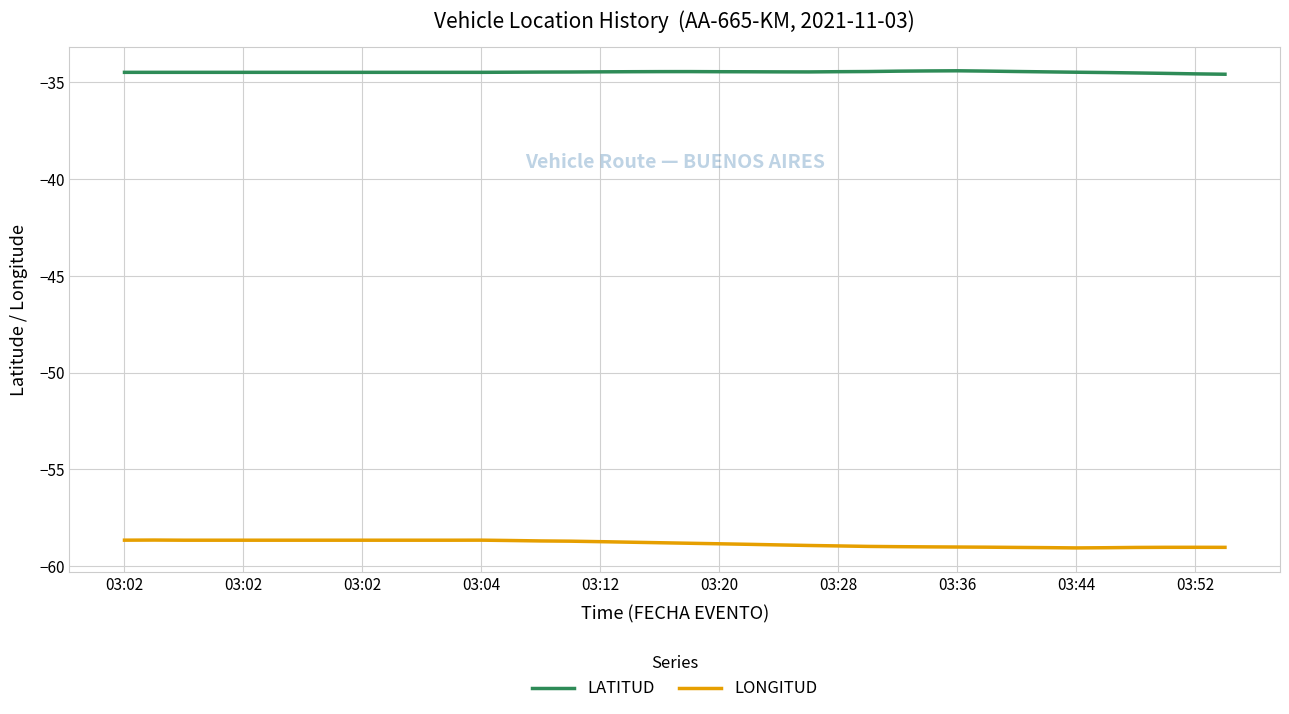

What is the greatest value displayed?

-34.4